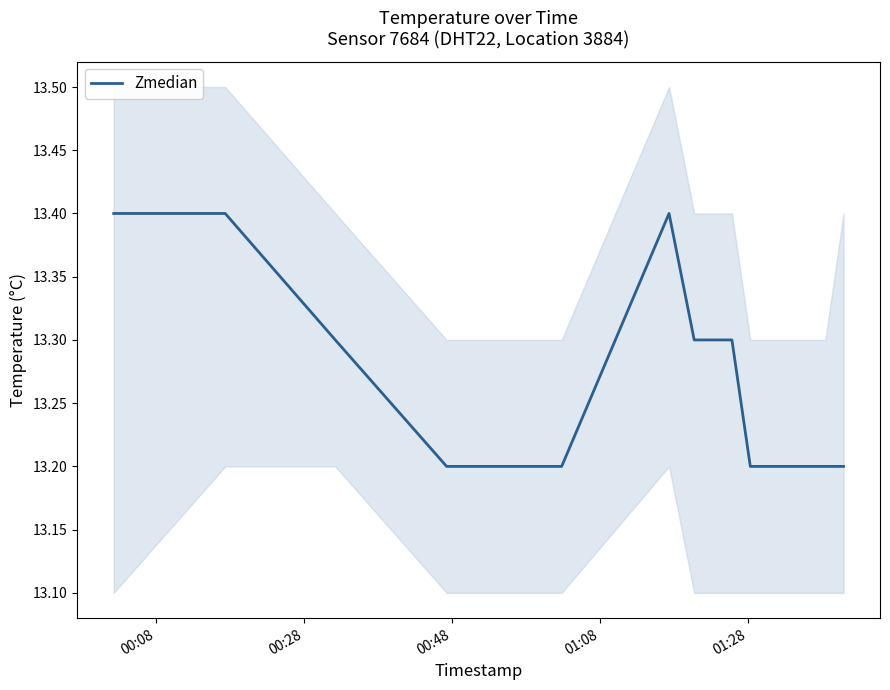

What is the highest value of the Zmedian series?

13.4